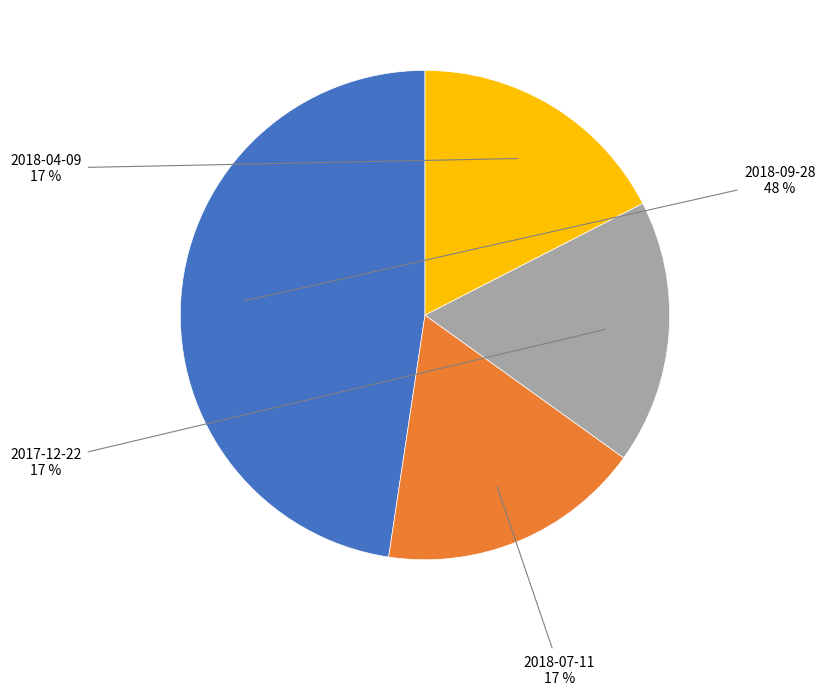

Which has a higher value, 2018-04-09 or 2018-09-28?

2018-09-28